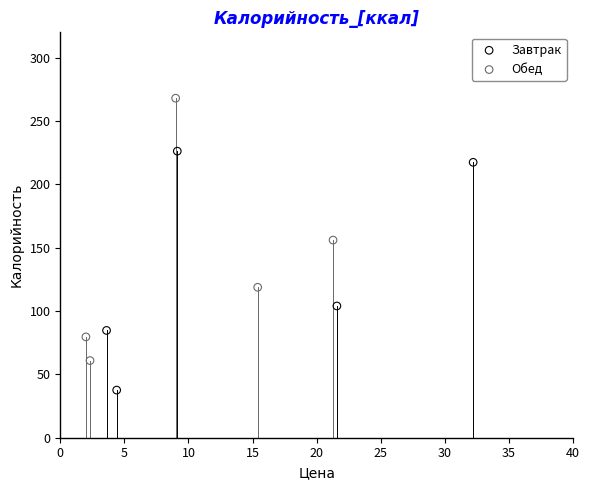

Which series has the widest spread of Y values?

Обед